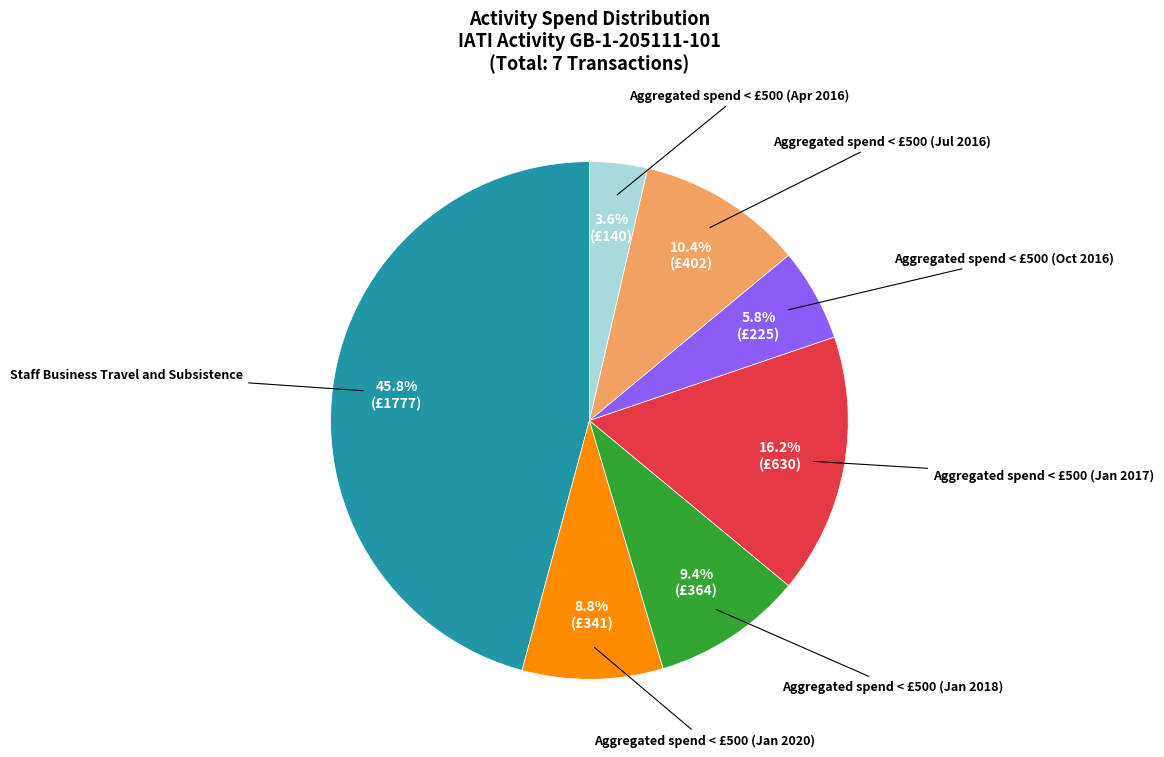

Rank the categories by value from lowest to highest.

Aggregated spend < £500 (Apr 2016), Aggregated spend < £500 (Oct 2016), Aggregated spend < £500 (Jan 2020), Aggregated spend < £500 (Jan 2018), Aggregated spend < £500 (Jul 2016), Aggregated spend < £500 (Jan 2017), Staff Business Travel and Subsistence